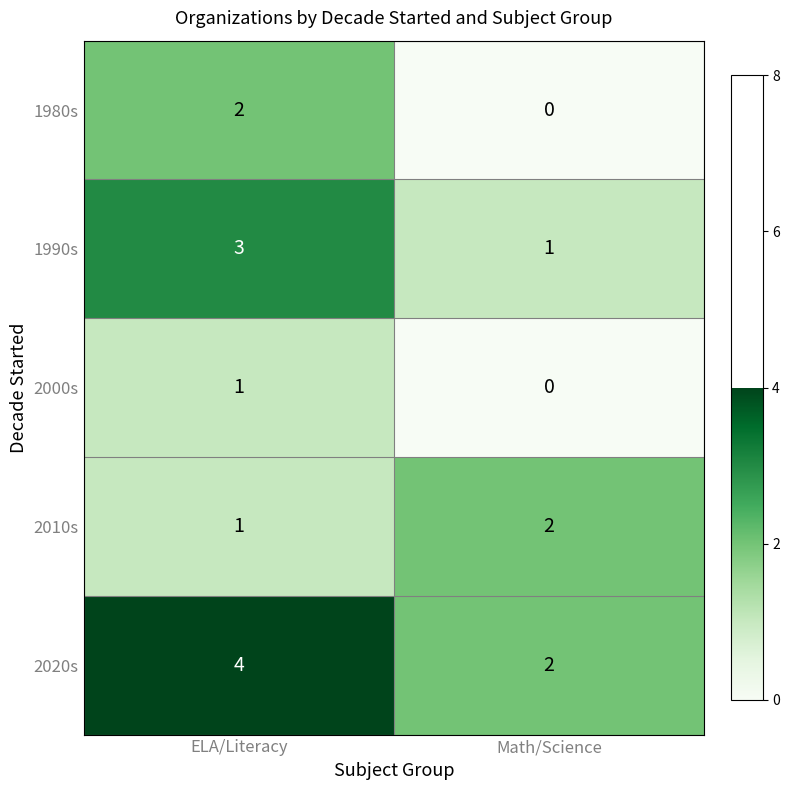

What is the sum of all 2020s values?

6